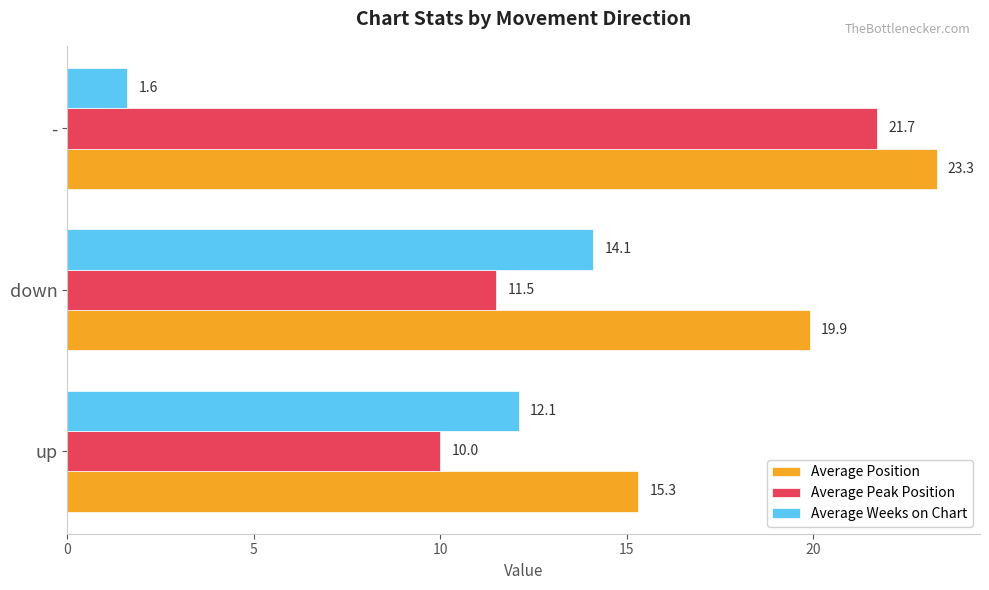

What is the total value across all series at -?

46.6